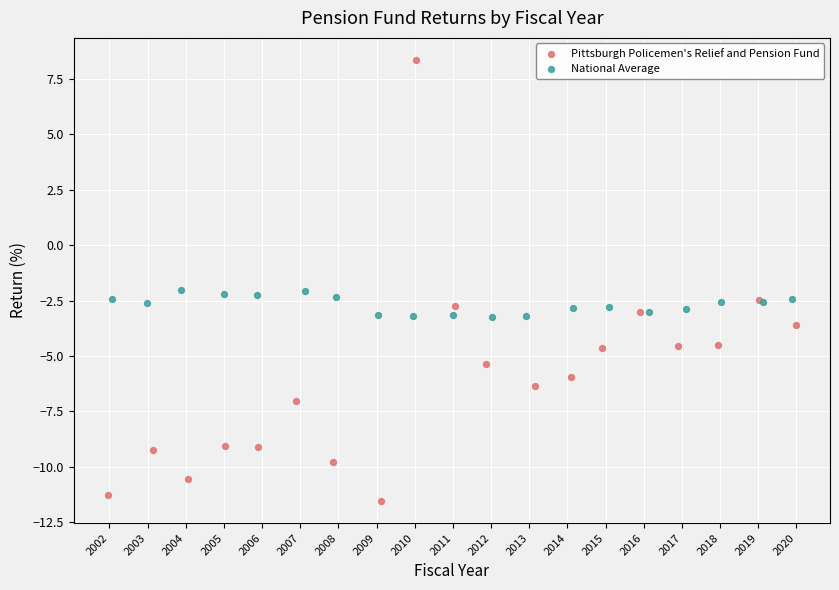

What are all the series names shown in the legend?

Pittsburgh Policemen's Relief and Pension Fund, National Average